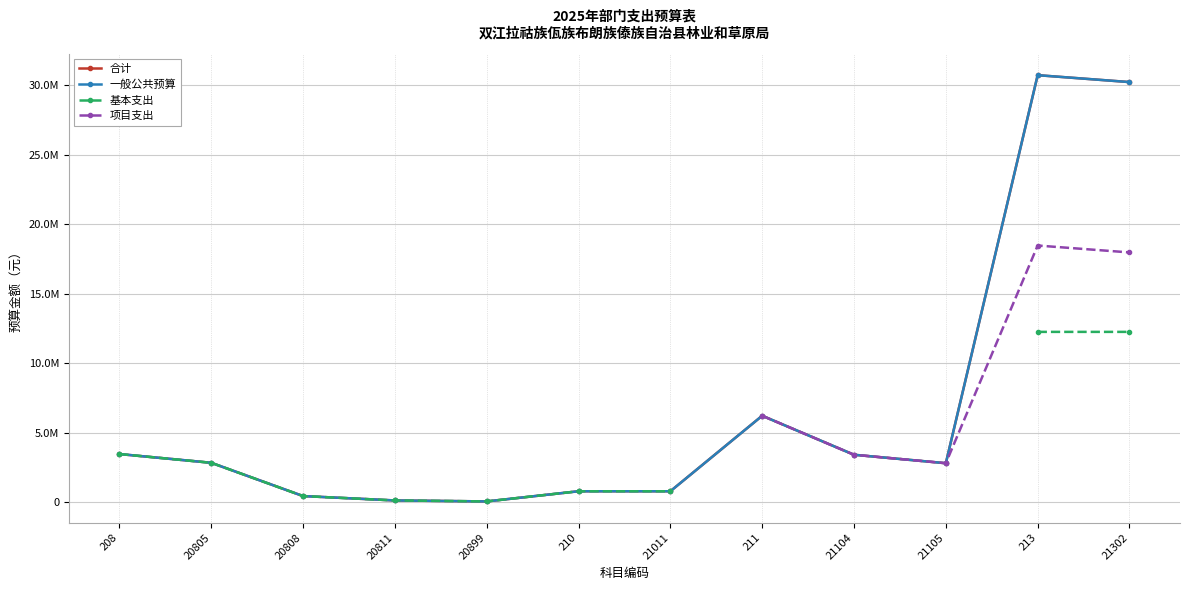

Is this an area chart (filled region under the line)?

No